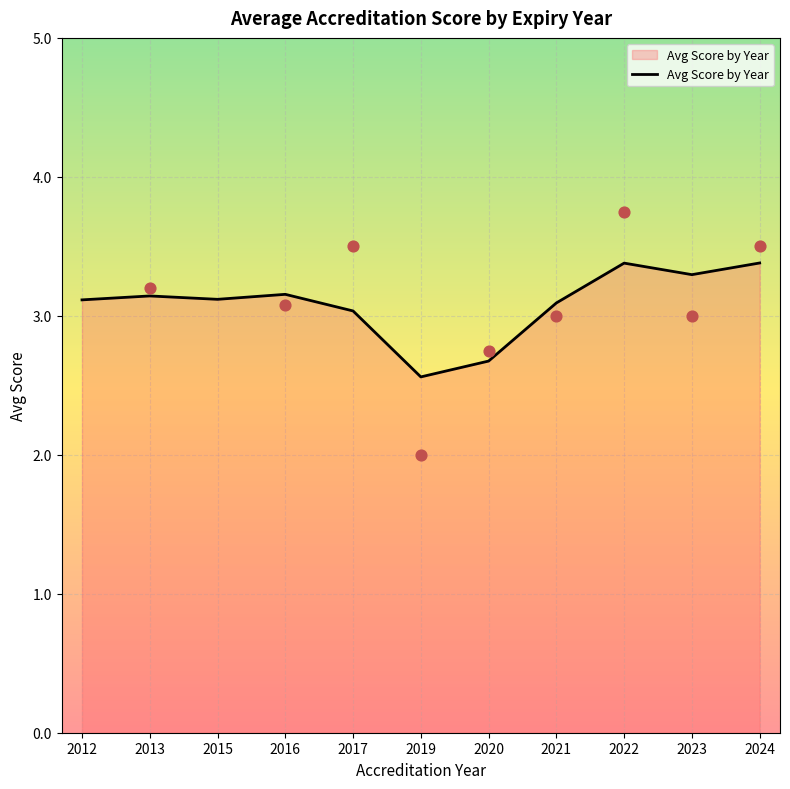

What is the change in value from 2023 to 2024?

+0.1